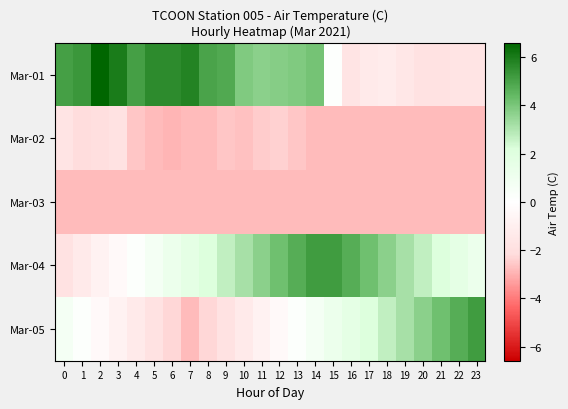

Reading left to right, transcribe all the data shown in this chart.

Mar-01: 0=5.1	1=5.3	2=6.6	3=6.0	4=5.1	5=5.6	6=5.6	7=5.8	8=5.0	9=4.8	10=3.9	11=3.7	12=3.8	13=3.9	14=4.1	15=0.1	16=-1.7	17=-1.3	18=-1.2	19=-1.5	20=-1.8	21=-1.8	22=-1.7	23=-1.7
Mar-02: 0=-1.7	1=-2.1	2=-2.0	3=-1.8	4=-2.6	5=-2.8	6=-2.9	7=-2.8	8=-2.8	9=-2.6	10=-2.7	11=-2.5	12=-2.4	13=-2.6	14=-2.8	15=-2.8	16=-2.8	17=-2.8	18=-2.8	19=-2.8	20=-2.8	21=-2.8	22=-2.8	23=-2.8
Mar-03: 0=-2.8	1=-2.8	2=-2.8	3=-2.8	4=-2.8	5=-2.8	6=-2.8	7=-2.8	8=-2.8	9=-2.8	10=-2.8	11=-2.8	12=-2.8	13=-2.8	14=-2.8	15=-2.8	16=-2.8	17=-2.8	18=-2.8	19=-2.8	20=-2.8	21=-2.8	22=-2.8	23=-2.8
Mar-04: 0=-1.8	1=-1.3	2=-0.8	3=-0.3	4=0.2	5=0.7	6=1.2	7=1.7	8=2.2	9=2.7	10=3.2	11=3.7	12=4.2	13=4.7	14=5.2	15=5.2	16=4.7	17=4.2	18=3.7	19=3.2	20=2.7	21=2.2	22=1.7	23=1.2
Mar-05: 0=0.7	1=0.2	2=-0.3	3=-0.8	4=-1.3	5=-1.8	6=-2.3	7=-2.8	8=-2.3	9=-1.8	10=-1.3	11=-0.8	12=-0.3	13=0.2	14=0.7	15=1.2	16=1.7	17=2.2	18=2.7	19=3.2	20=3.7	21=4.2	22=4.7	23=5.2